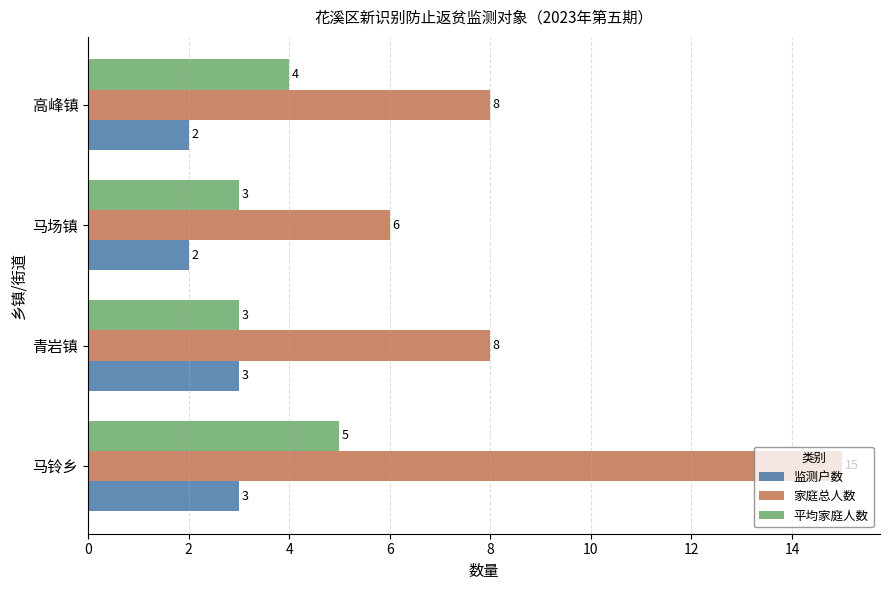

How many data points in 平均家庭人数 are less than 4?

2